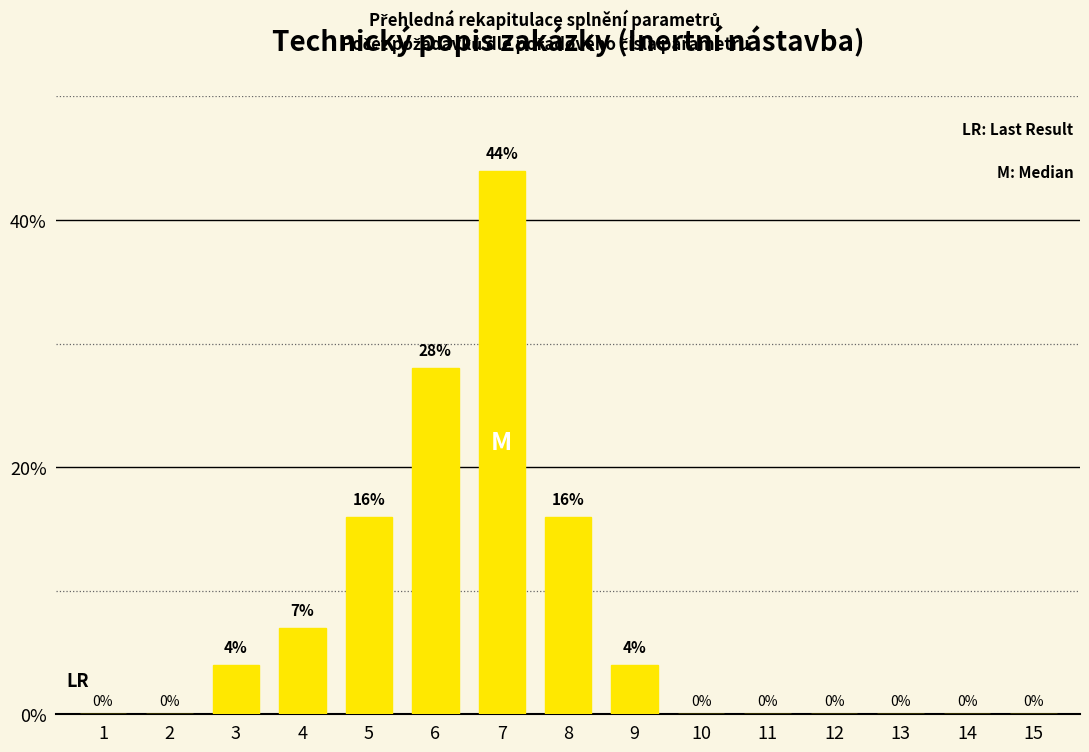

Reading left to right, extract all data points from this chart.

1=0	2=0	3=4	4=7	5=16	6=28	7=44	8=16	9=4	10=0	11=0	12=0	13=0	14=0	15=0